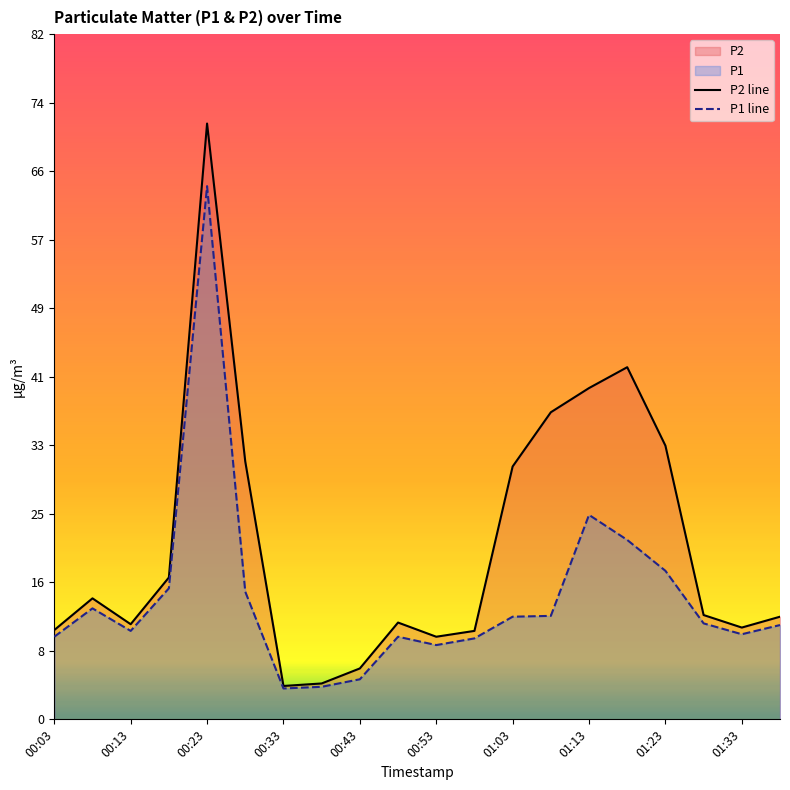

Which series has the largest range (max minus min)?

P2 line